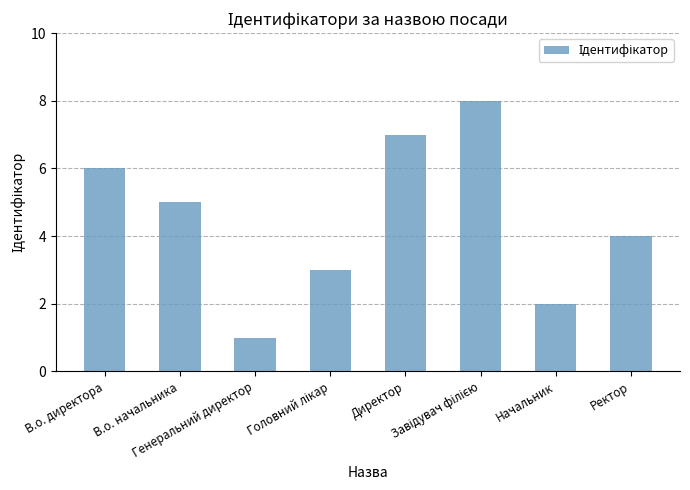

The chart shows a value of 1 at Генеральний директор. True or false?

True